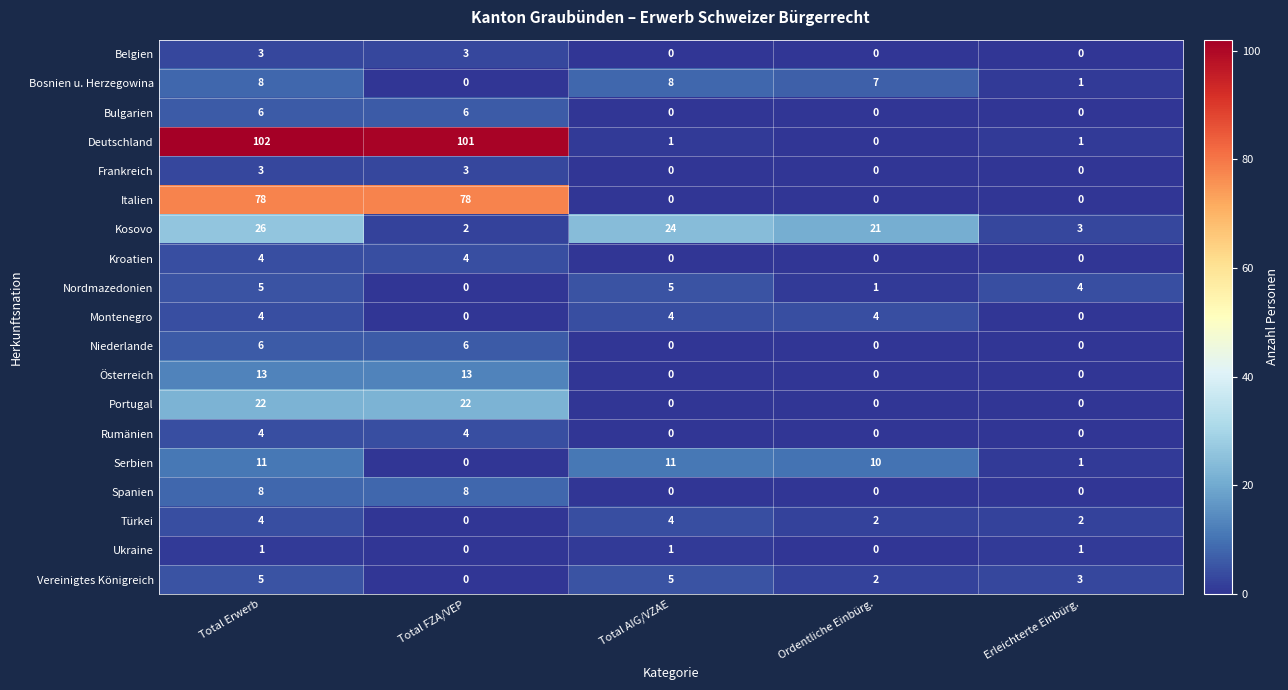

Which series has the largest total across all categories?

Deutschland